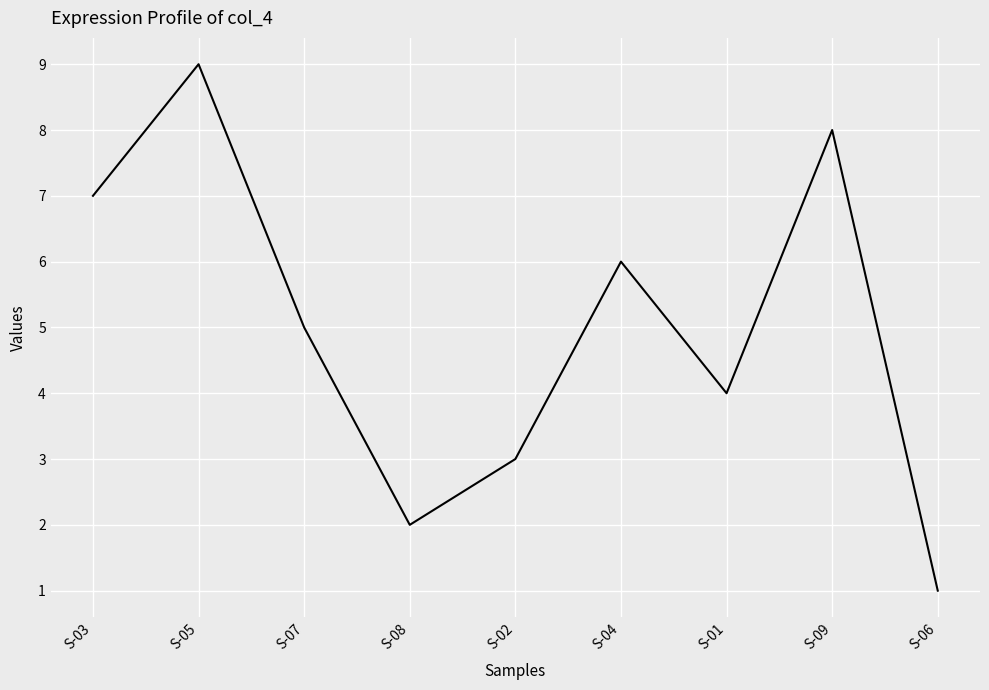

Where is the first local minimum?

S-08